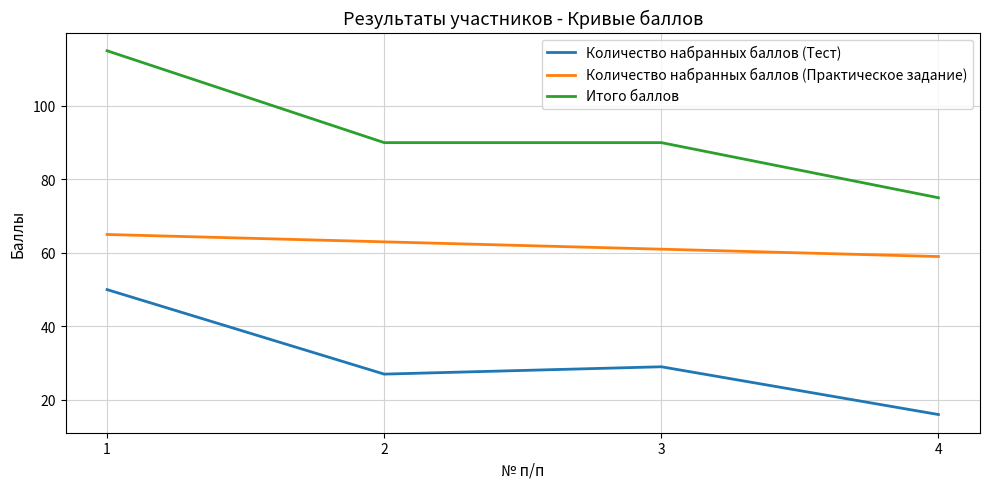

What is the average value of the Количество набранных баллов (Практическое задание) series?

62